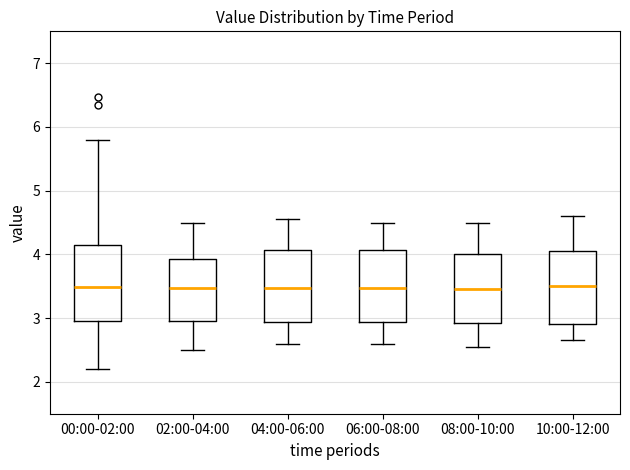

Where does the upper whisker of the box for 06:00-08:00 end on the y-axis? The values are not printed on the chart, so give them approximately, as read against the axis.

4.5